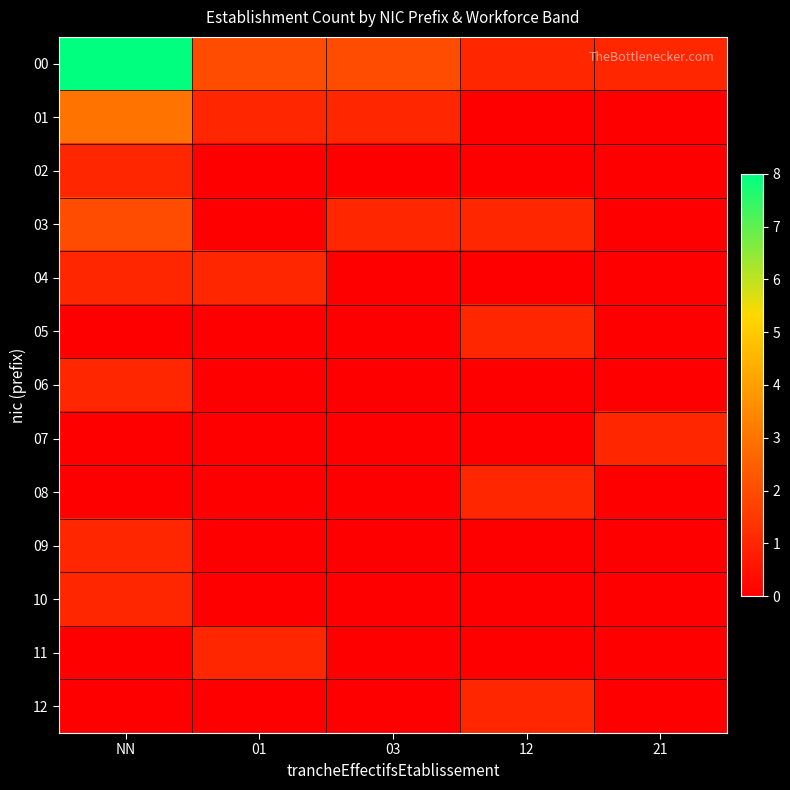

Which series has the largest range (max minus min)?

00